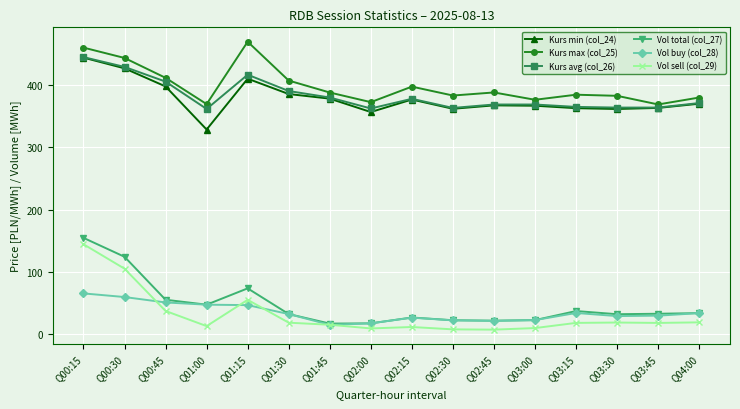

What is the label of the 2nd point from the left?

Q00:30